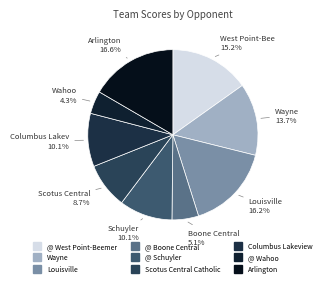

Count the number of slices in the pie.

9